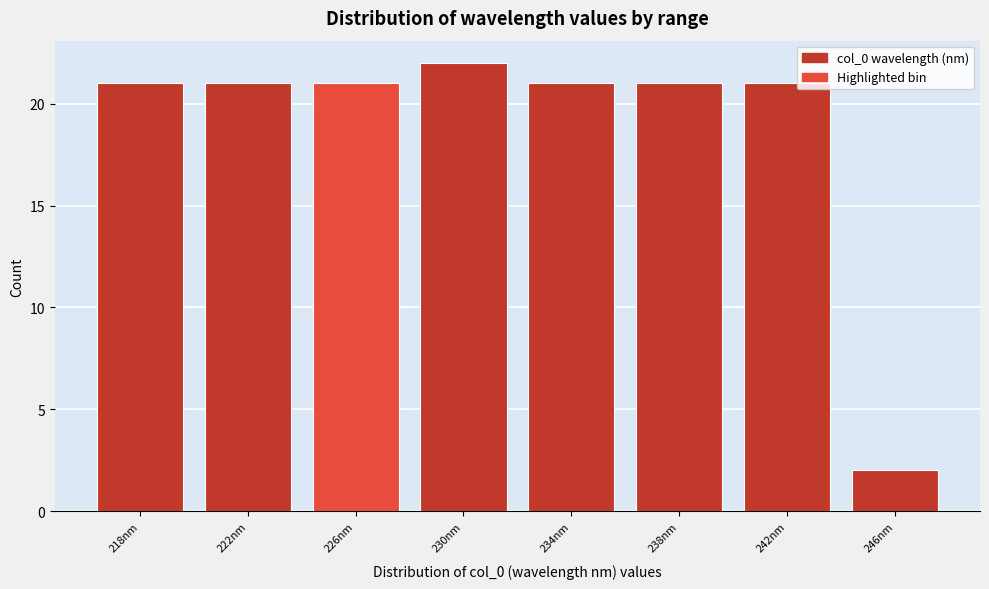

Reading left to right, what are all the values shown in this chart?

21	21	21	22	21	21	21	2